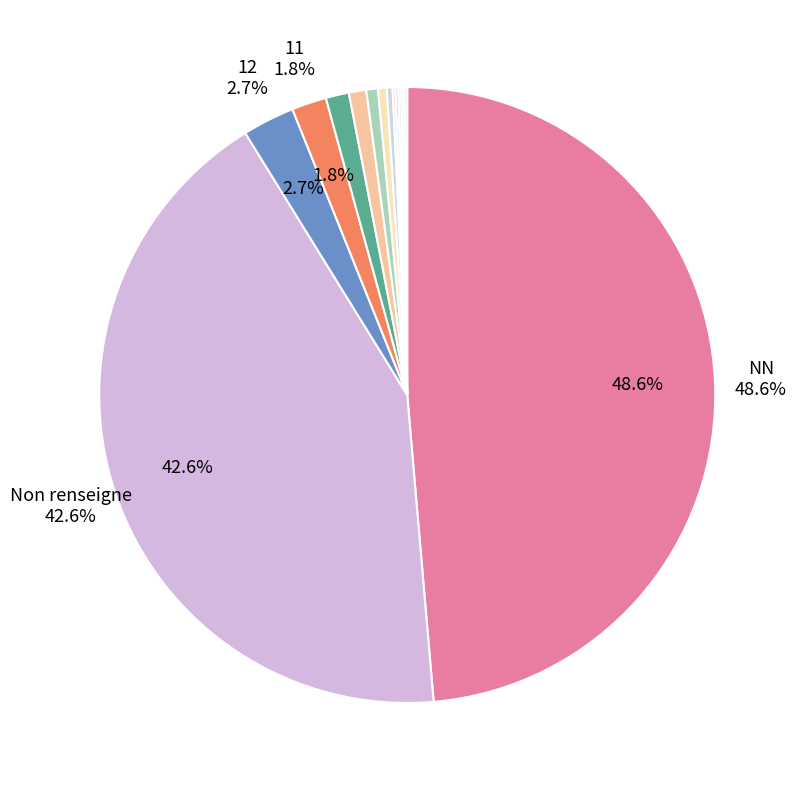

How many segments does this pie chart have?

14